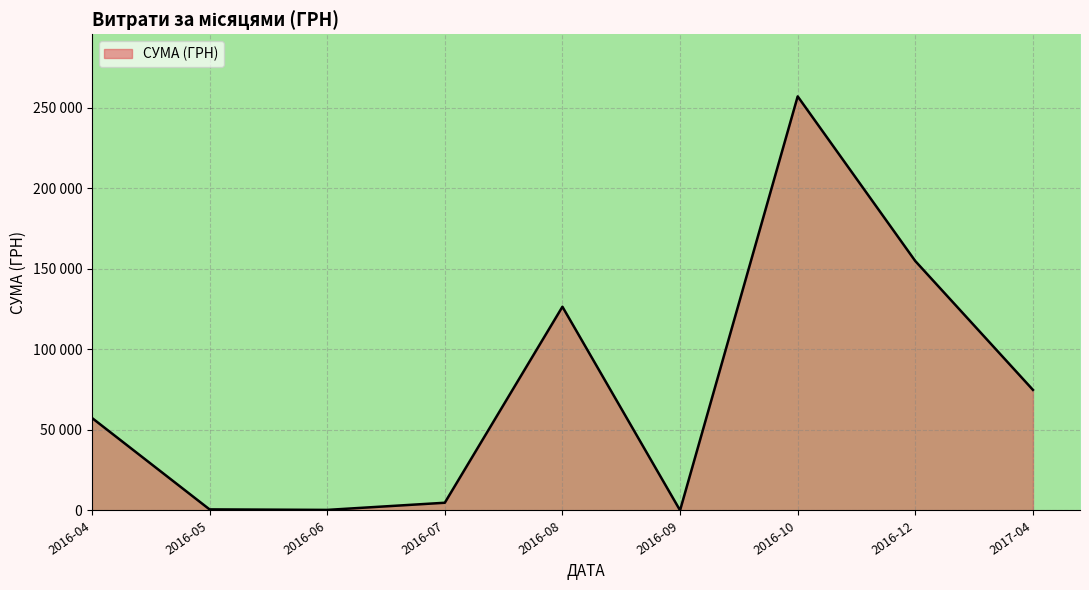

Is this an area chart (filled region under the line)?

Yes